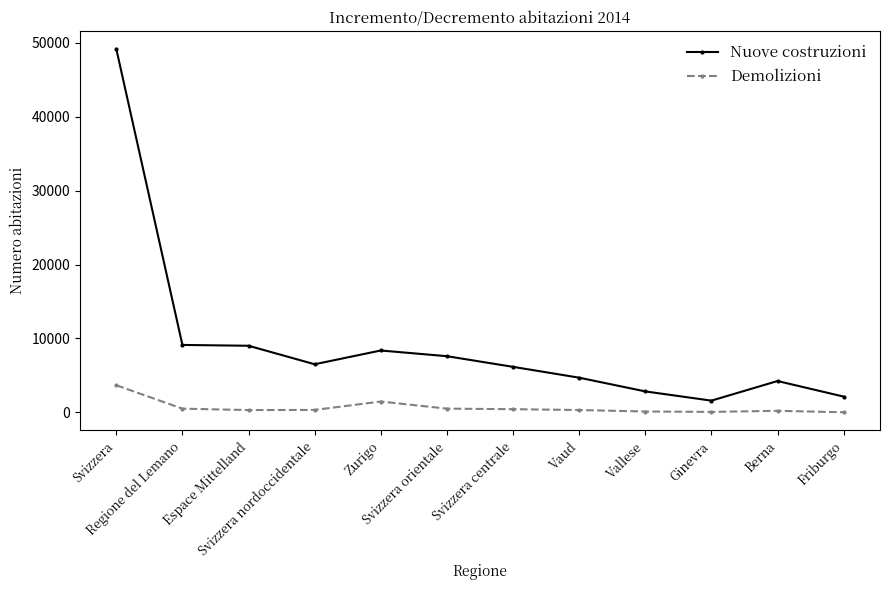

At which category does the chart reach its peak across all series?

Svizzera